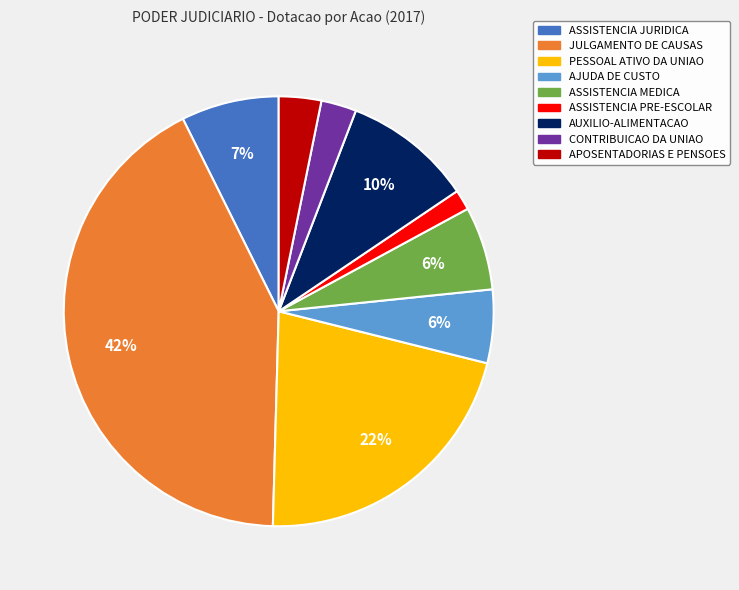

Does any single category account for the majority?

No